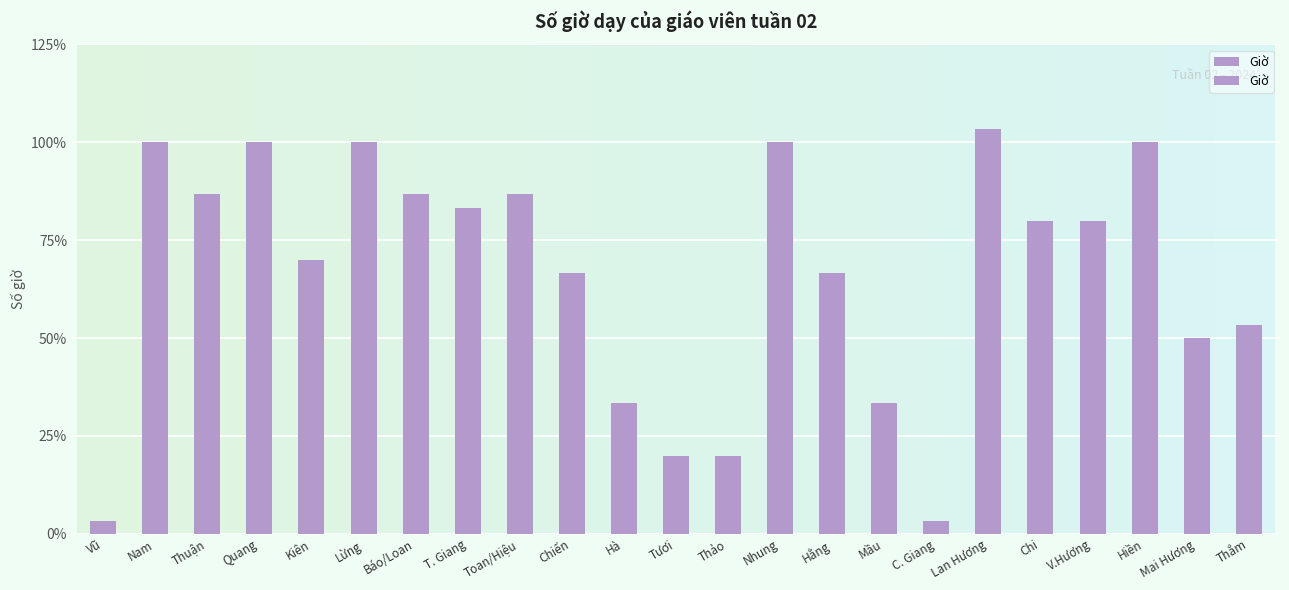

The chart shows a value of 30 at Nhung. True or false?

True